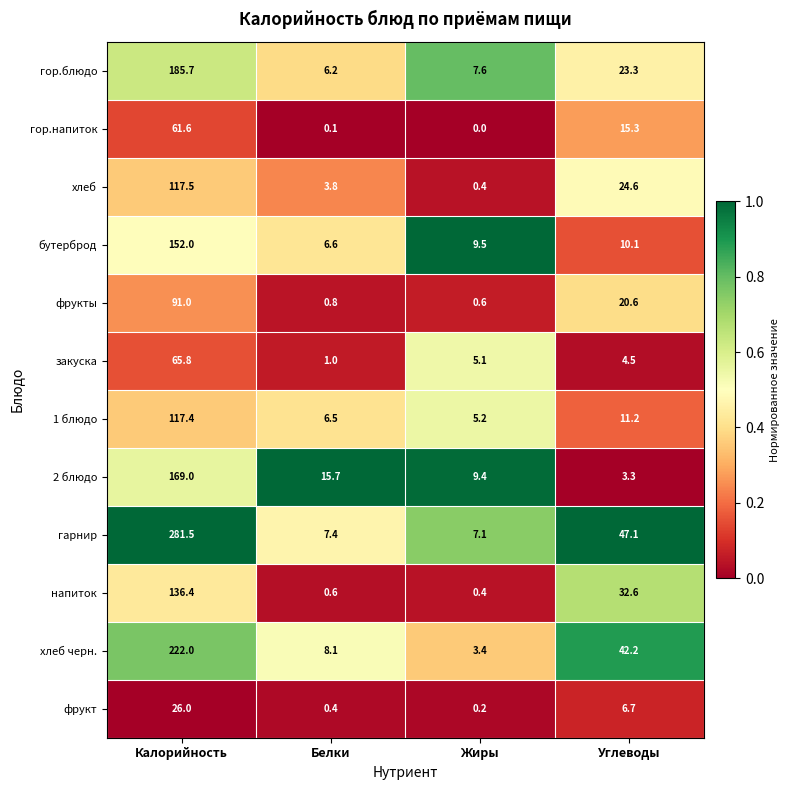

Which series changed the most between Белки and Углеводы?

гарнир